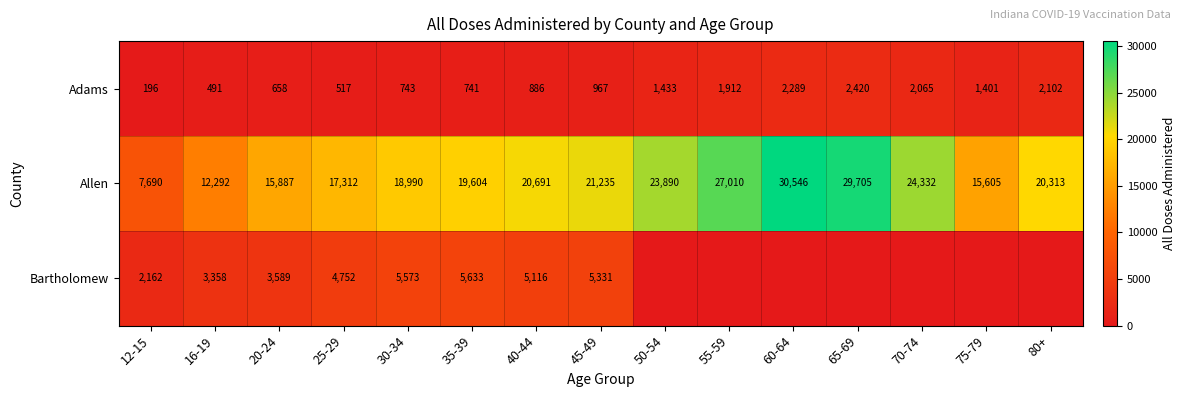

How many categories are shown in the chart?

15